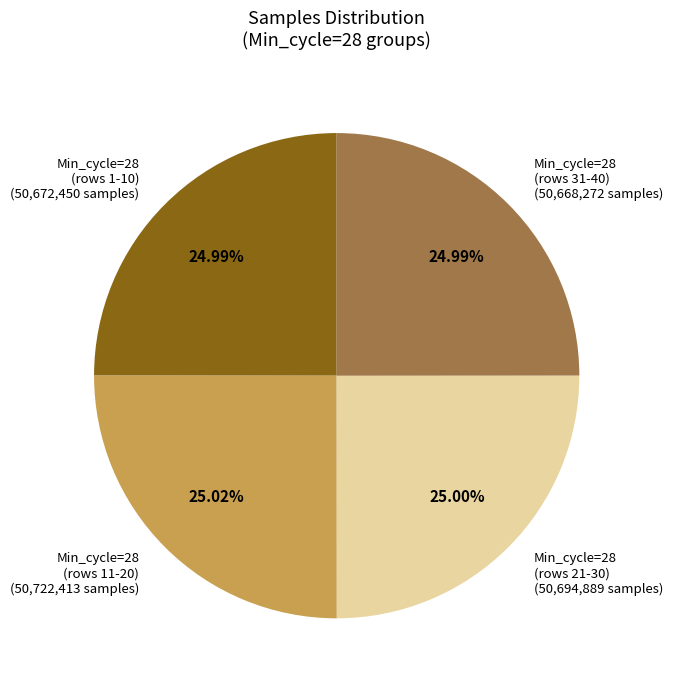

What is the ratio of the value at Min_cycle=28 (rows 21-30) (50,694,889 samples) to the value at Min_cycle=28 (rows 11-20) (50,722,413 samples)?

1.0